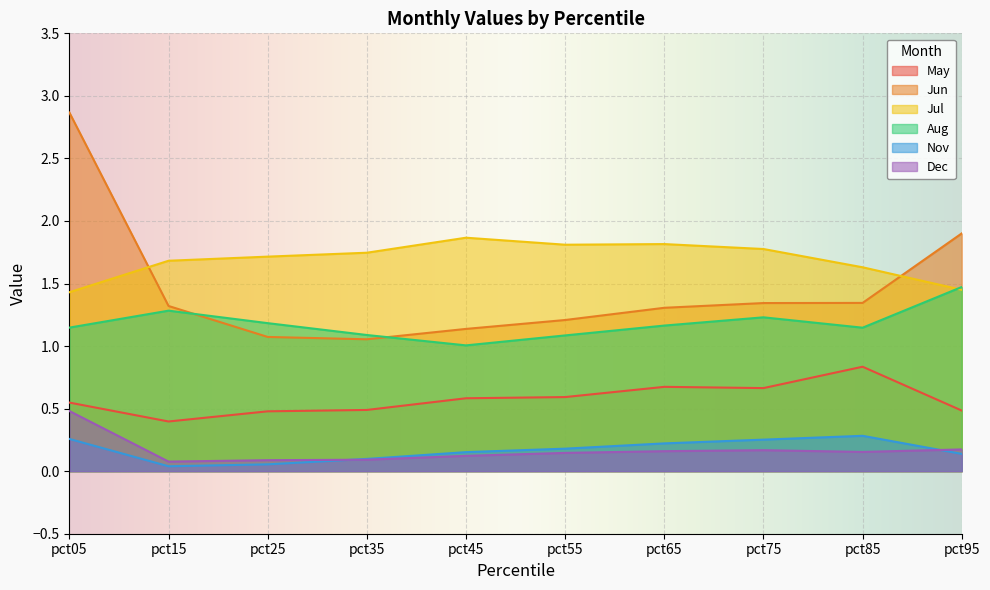

What is the difference between the maximum and minimum values in the May series?

0.4